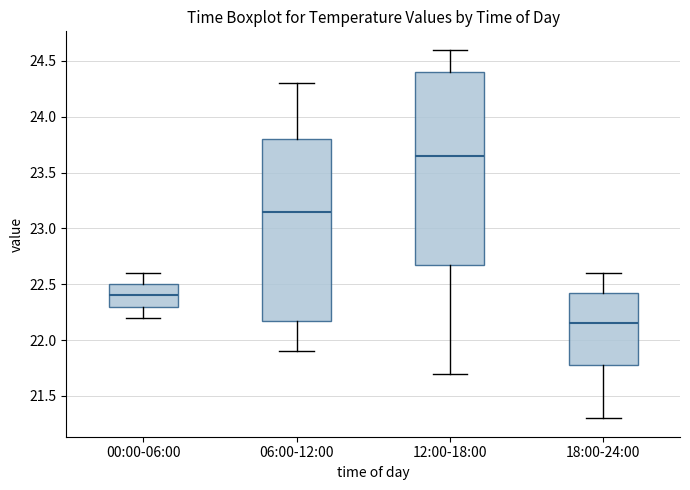

Where is the upper edge of the box for 06:00-12:00 on the y-axis? The values are not printed on the chart, so give them approximately, as read against the axis.

23.80